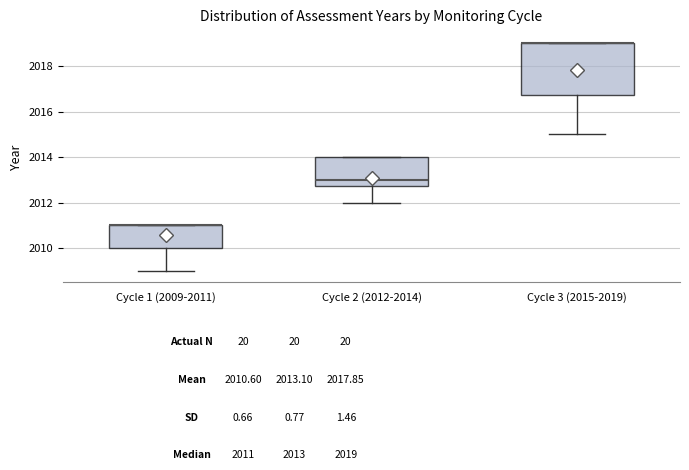

Which box is the tallest, from its lower edge to its upper edge?

Cycle 3 (2015-2019)